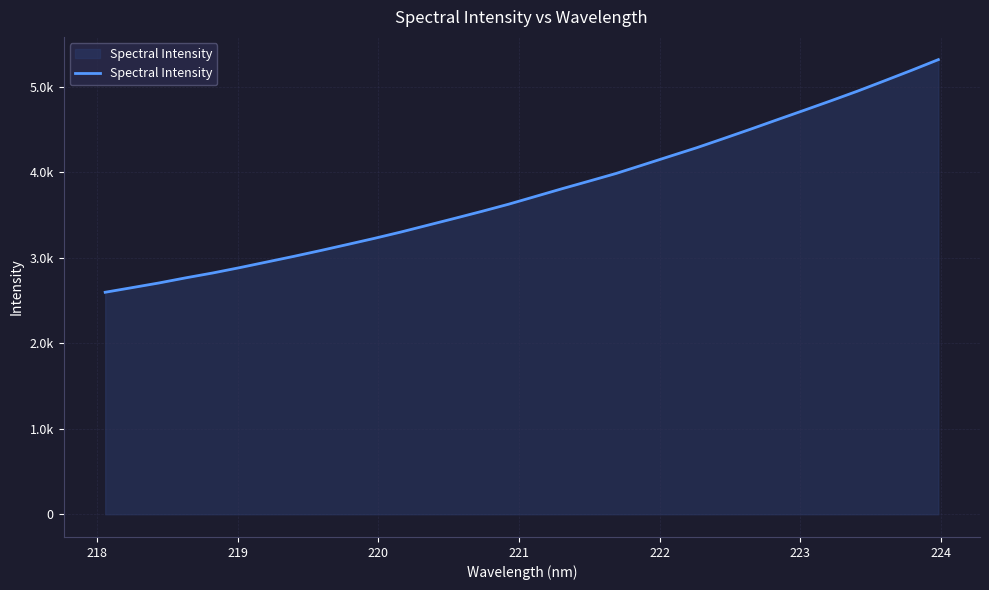

Does the chart have visible grid lines?

Yes